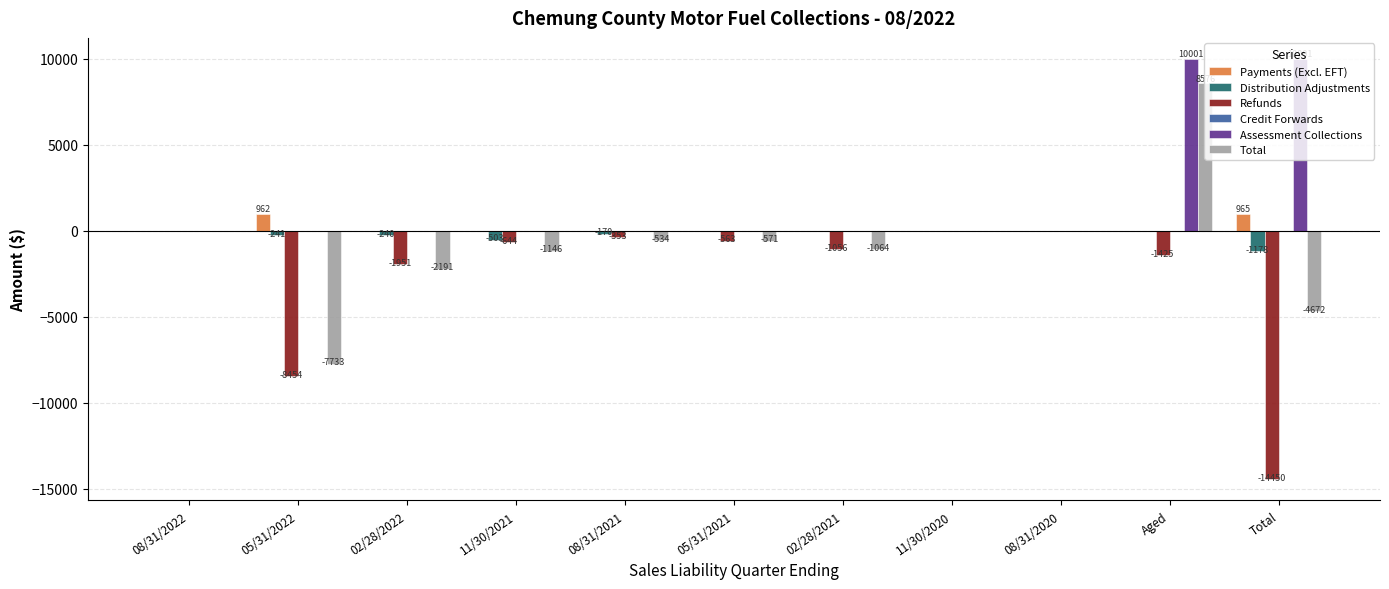

At which label does Total reach its peak?

Aged